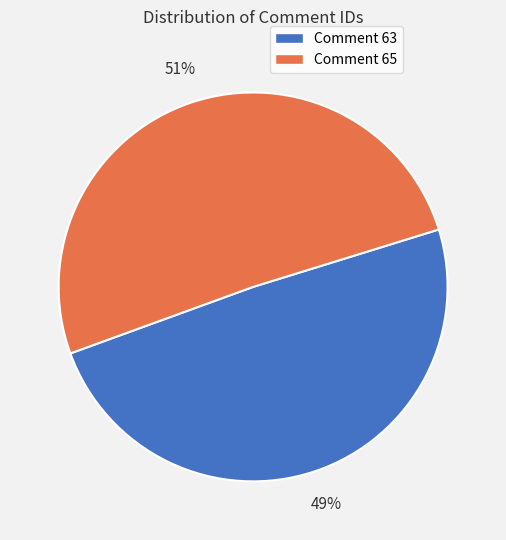

To the nearest percent, what is the combined percentage of Comment 63 and Comment 65?

100%